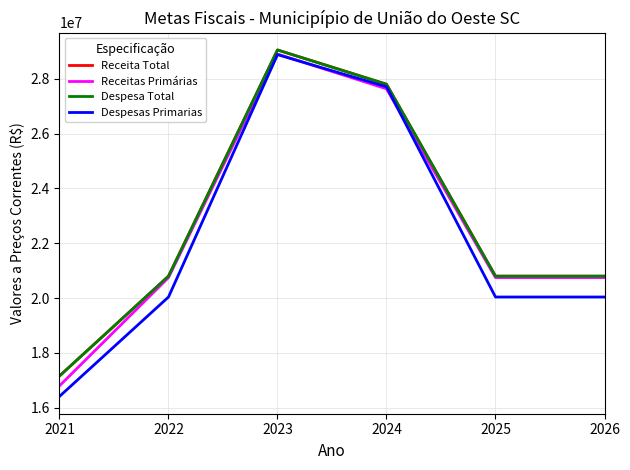

Read the Despesas Primarias value at 2023.

28880000.0